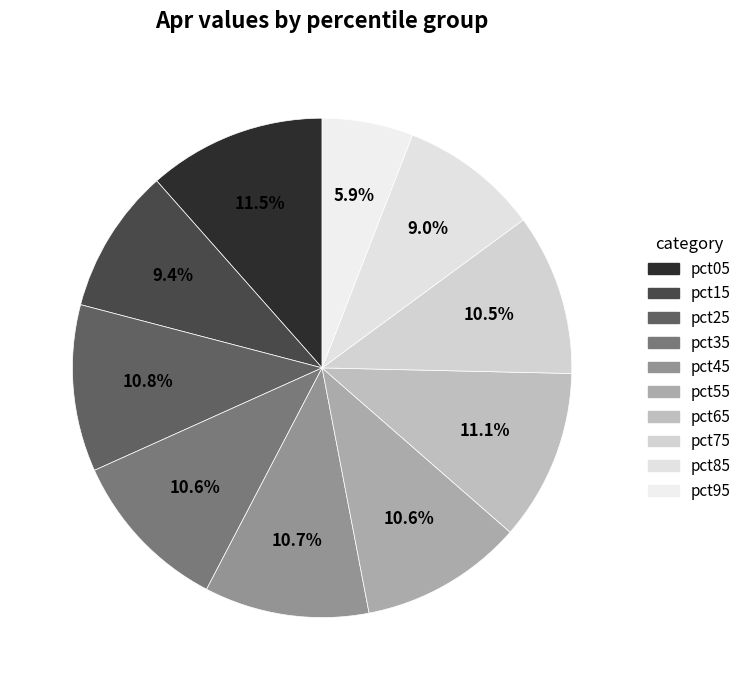

Between pct05 and pct55, which is larger?

pct05